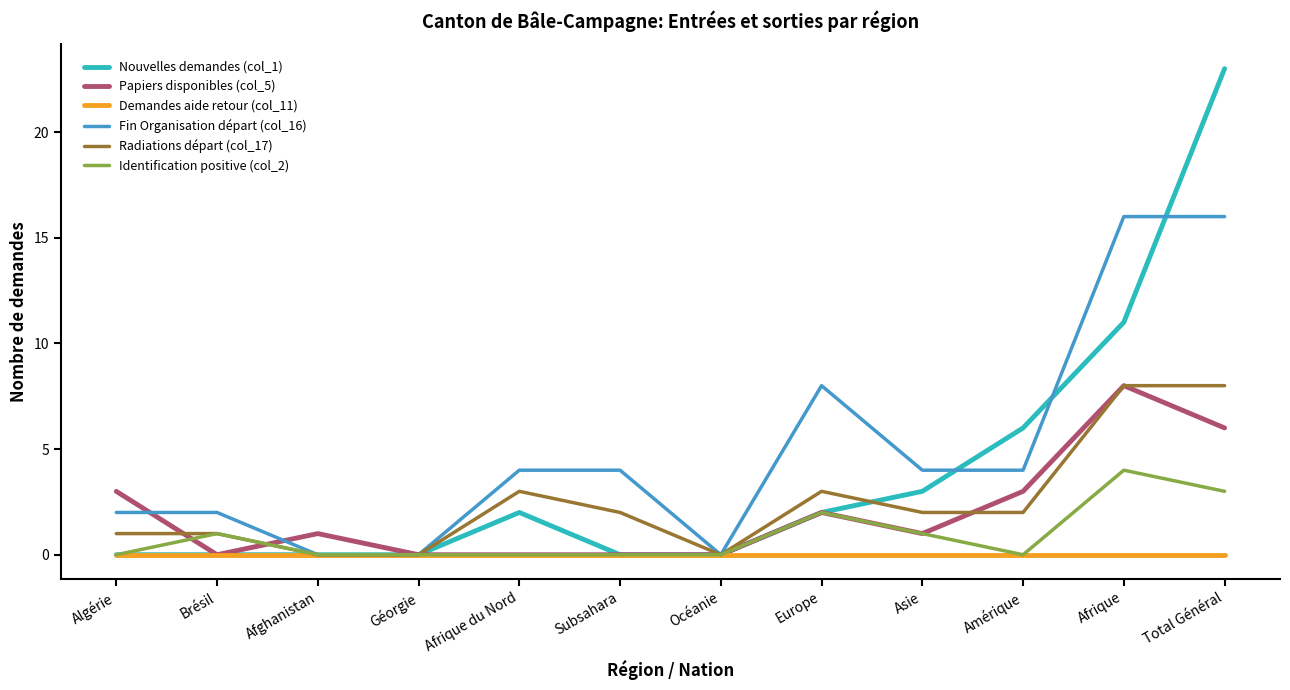

Where does the Radiations départ (col_17) series first go above 2?

Afrique du Nord